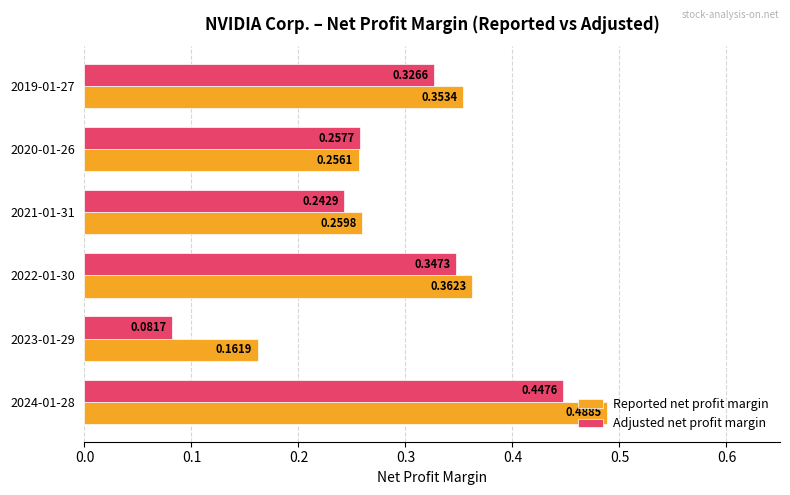

List the labels in order of Reported net profit margin value, largest first.

2024-01-28, 2022-01-30, 2019-01-27, 2021-01-31, 2020-01-26, 2023-01-29